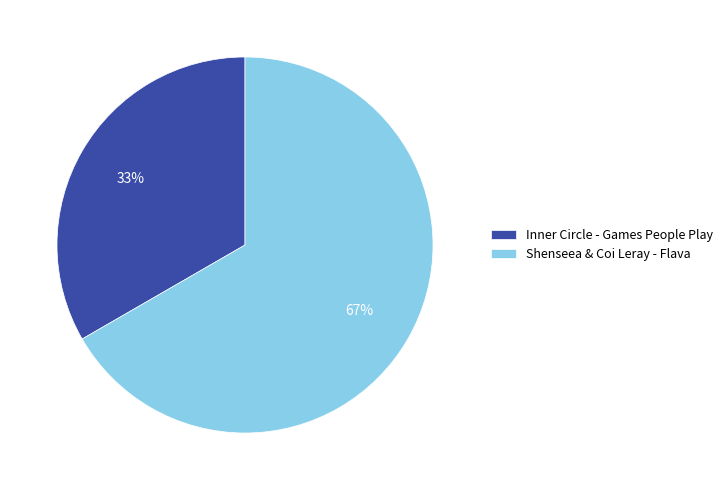

What is the smallest slice in the pie chart?

Inner Circle - Games People Play